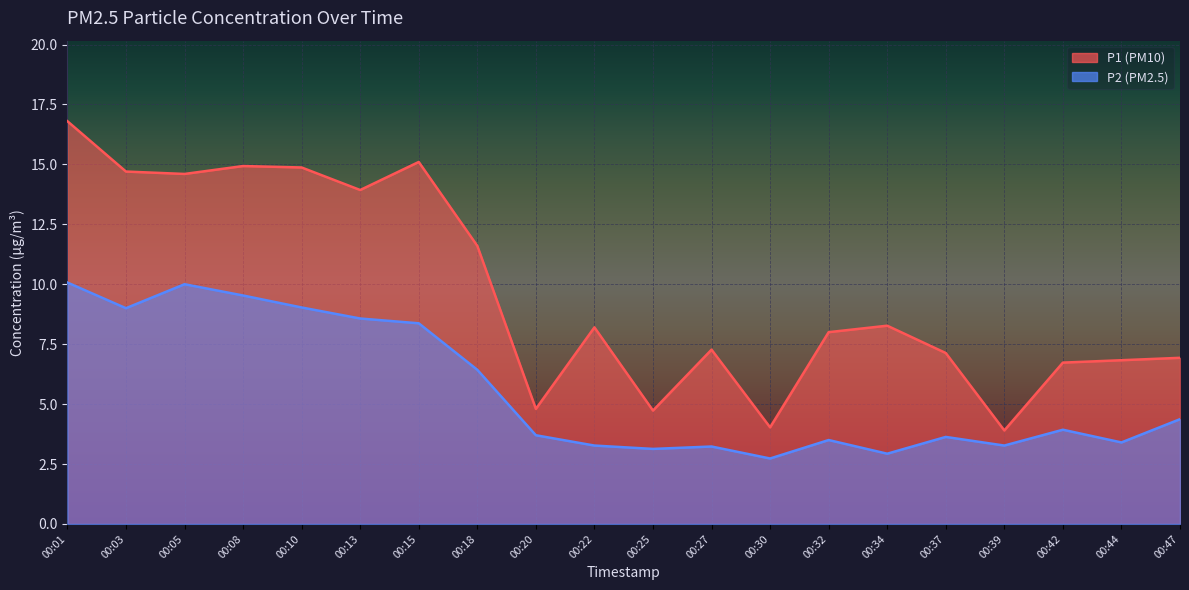

What is the difference between the maximum and minimum values in the P2 series?

7.3